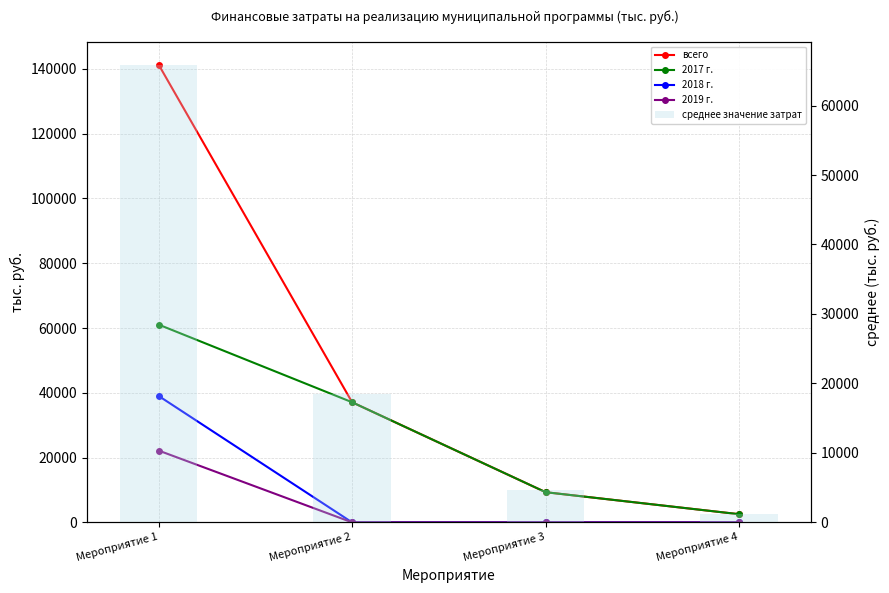

At how many categories does at least one series exceed 72899?

1